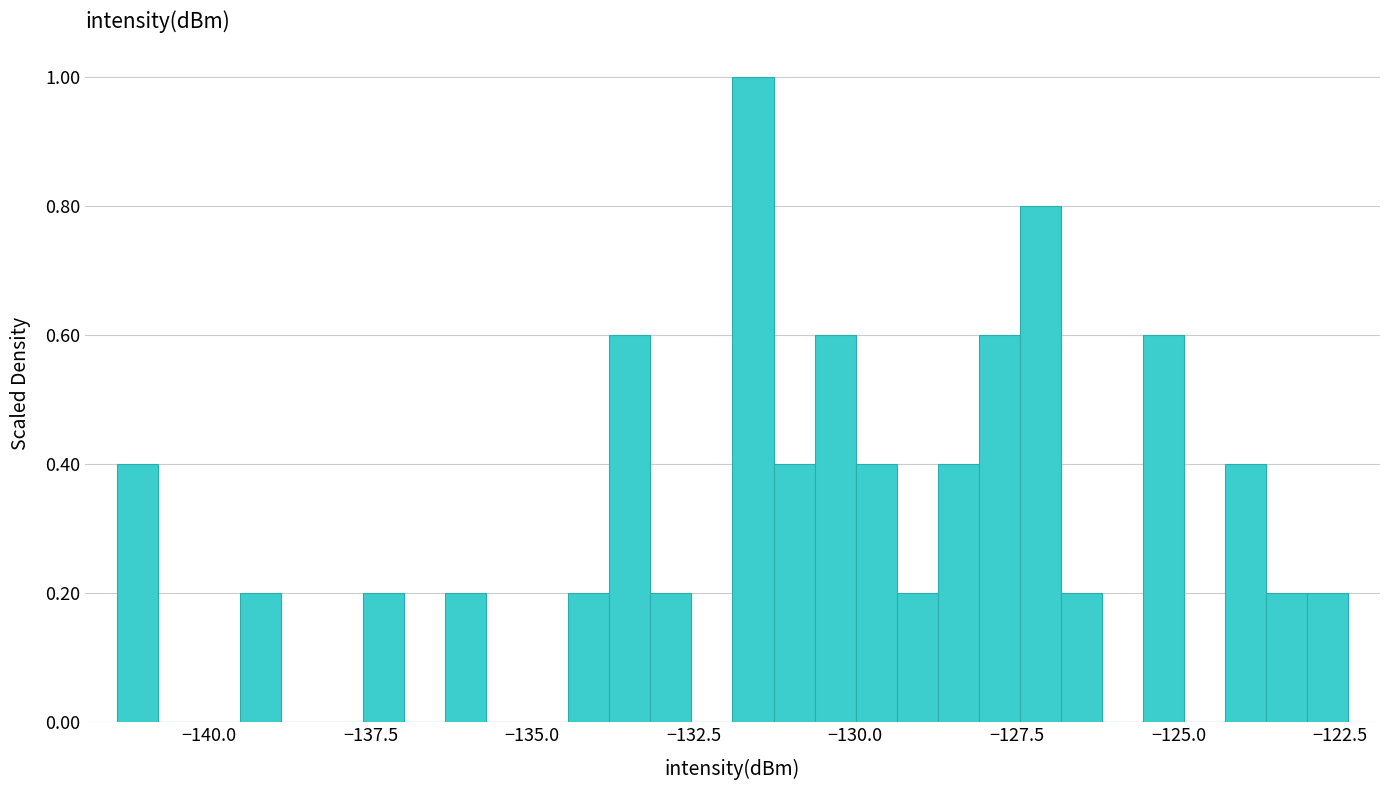

Read against the x-axis, roughly where is the centre of the tallest bar?

-131.5